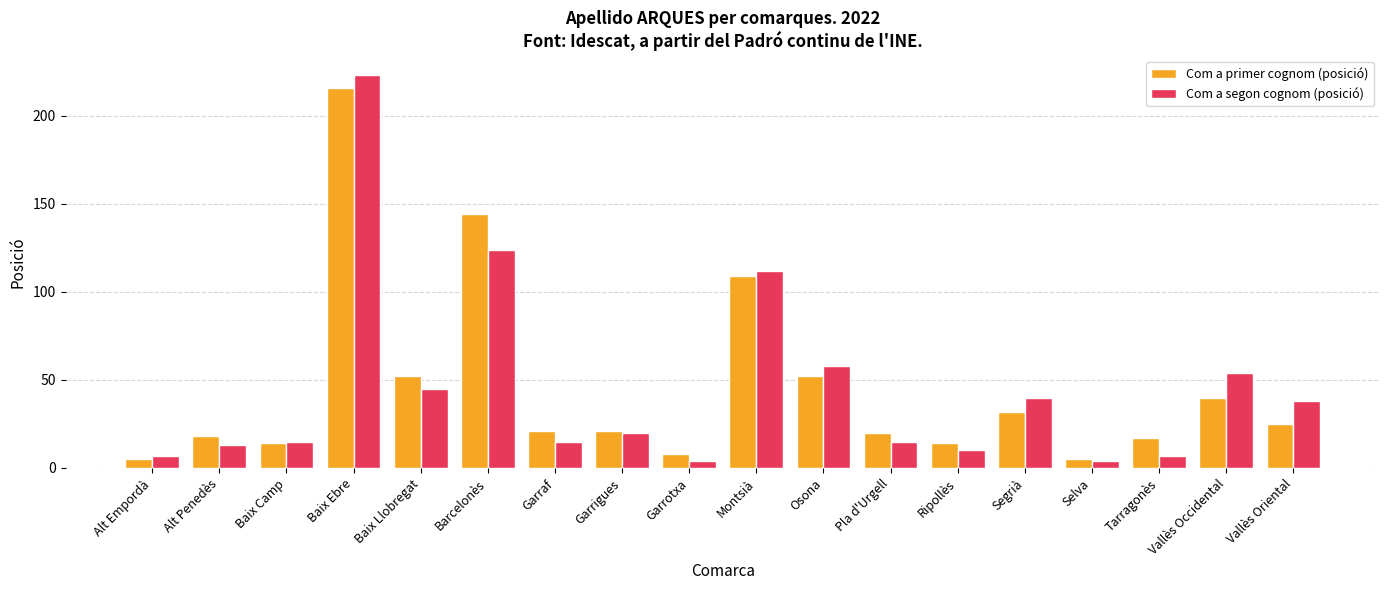

Which series has the largest range (max minus min)?

Com a segon cognom (posició)